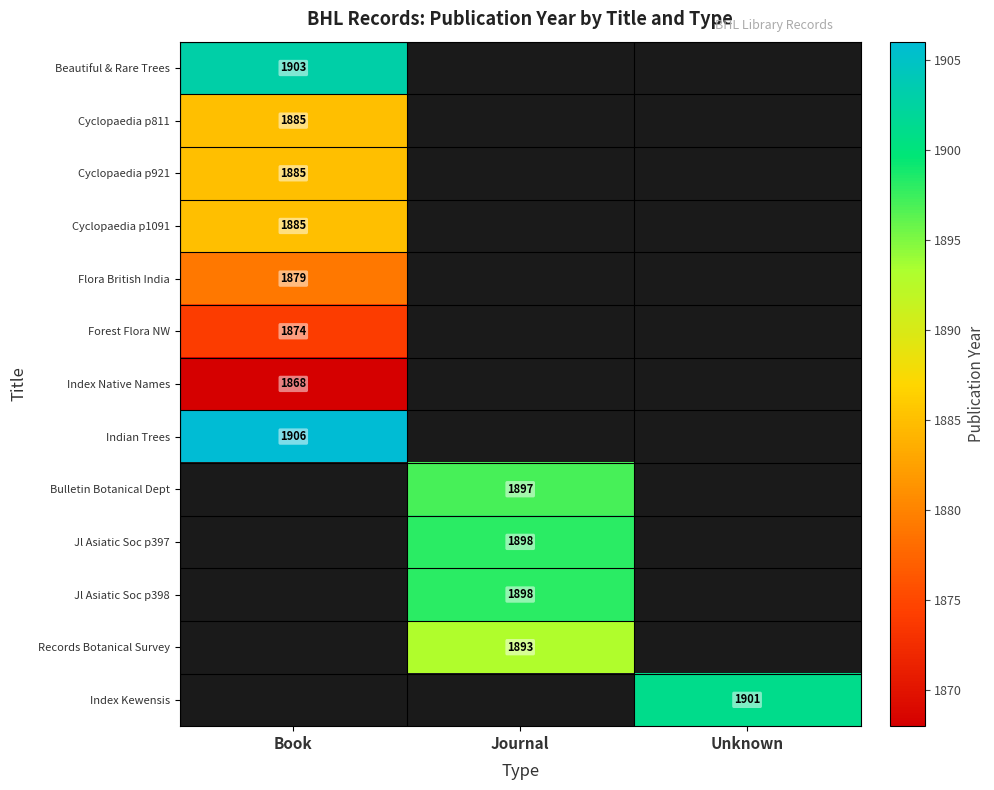

Is it true that Index Native Names equals 2981.5 at Book?

False